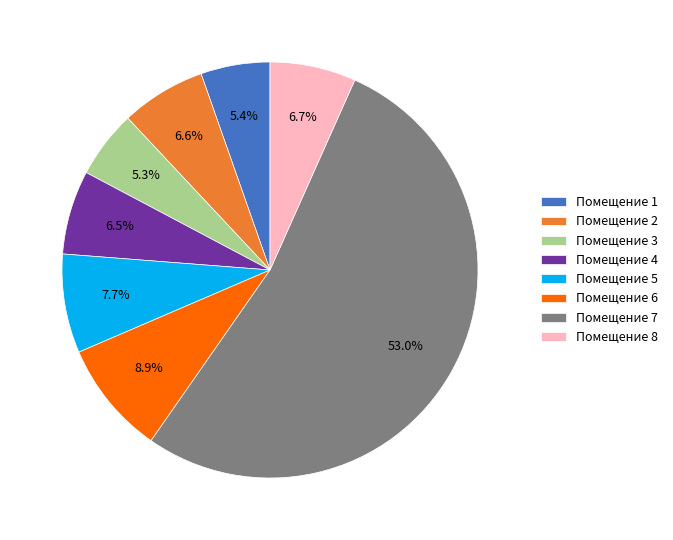

Count the number of slices in the pie.

8